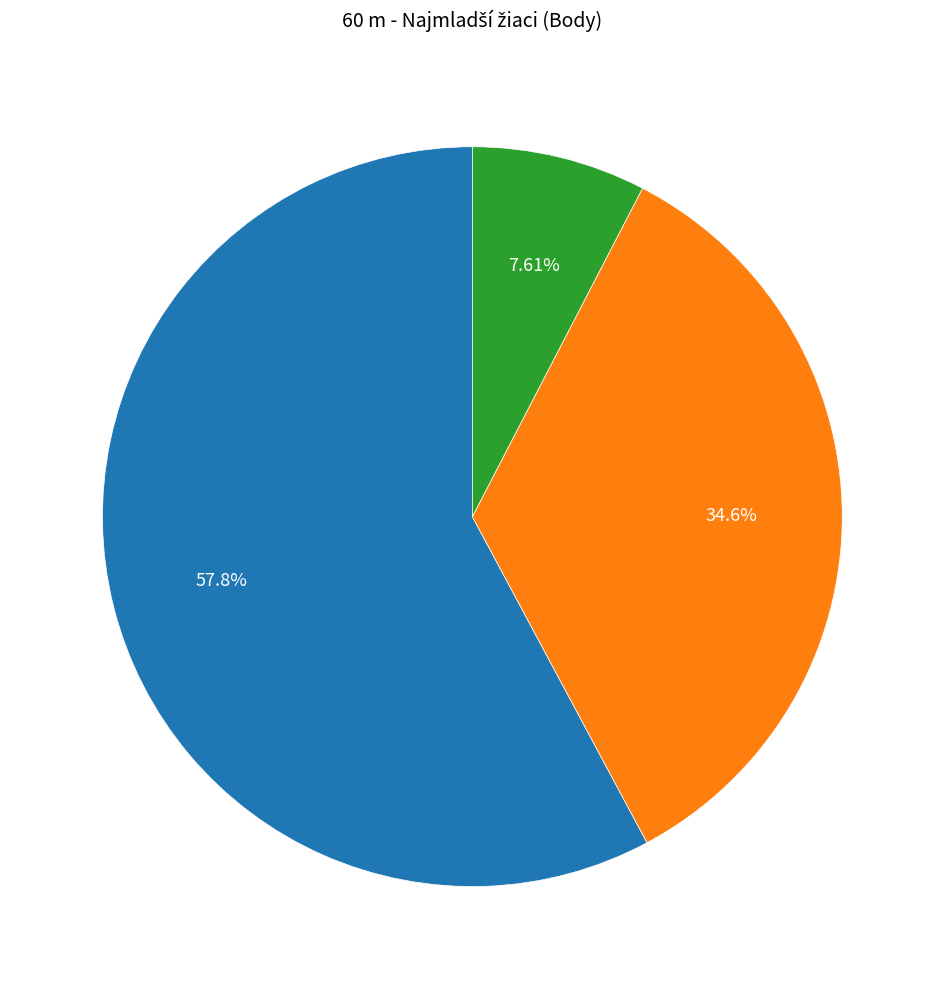

How many segments does this pie chart have?

3